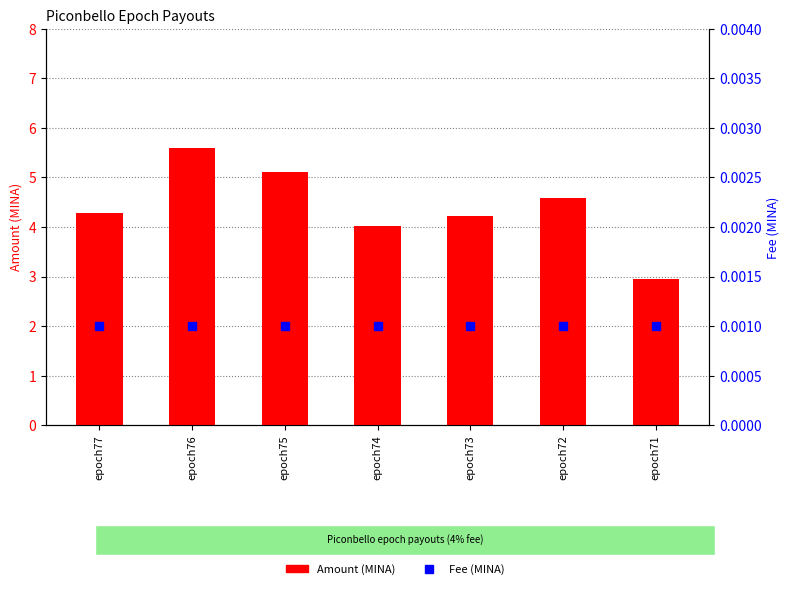

The Amount (MINA) series shows 1.9 at epoch71. True or false?

False